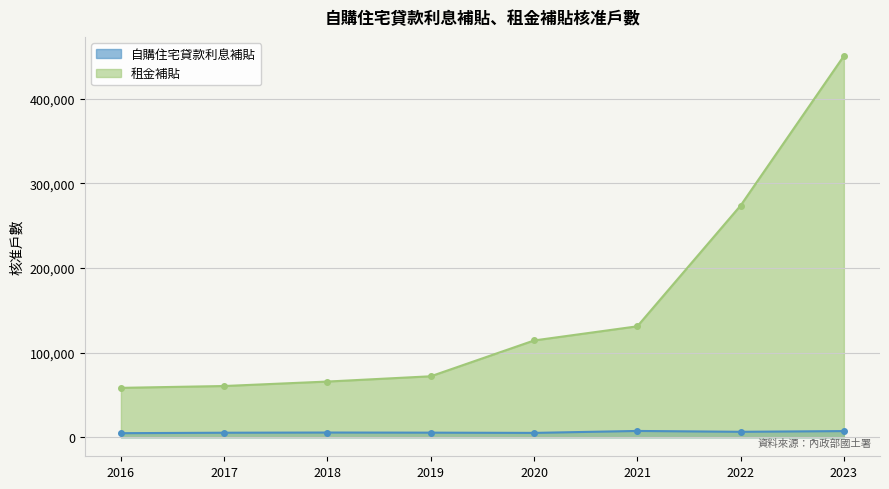

Between 2021 and 2022, which series saw the biggest shift?

租金補貼